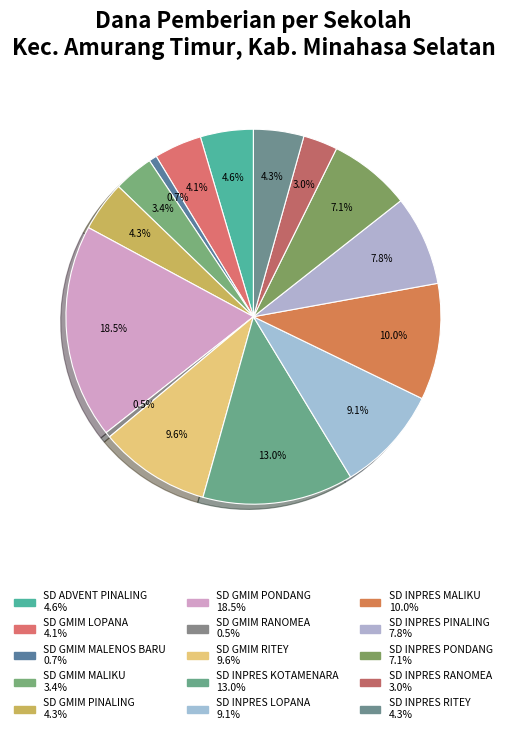

How many segments does this pie chart have?

15